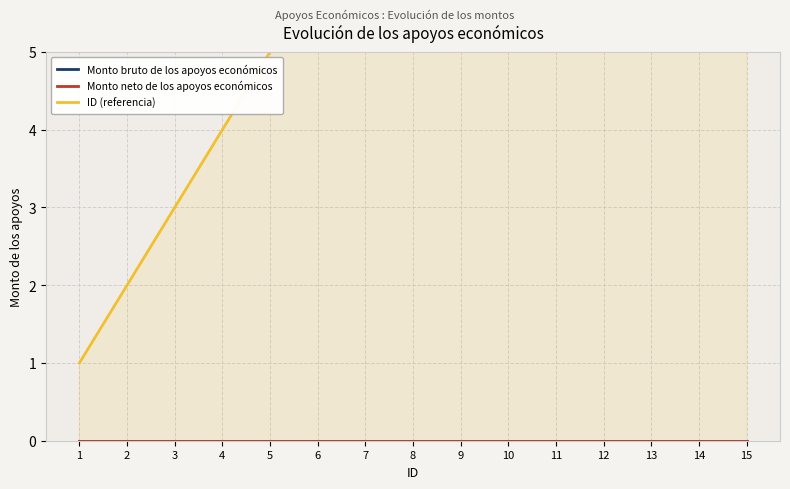

Where is ID (referencia) nearest to the value 8?

8